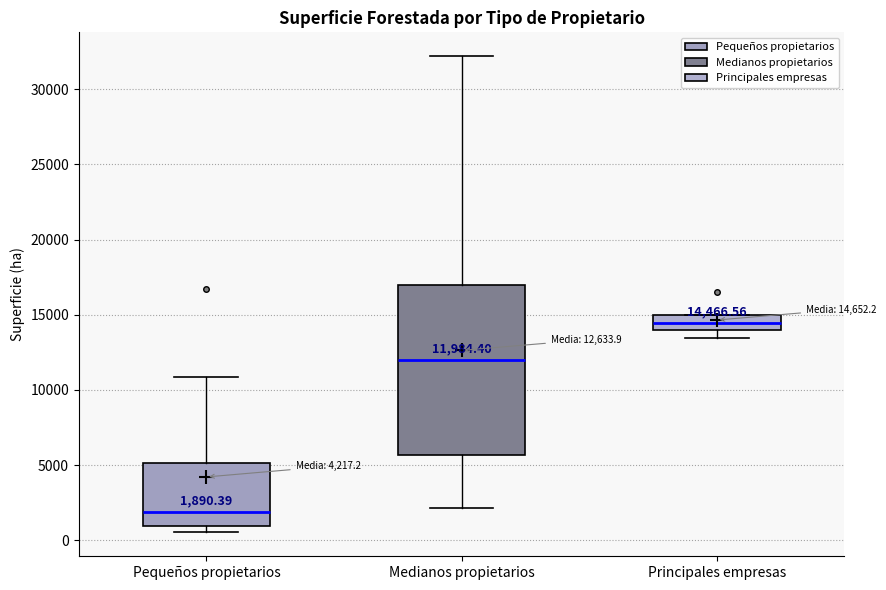

Which box is the tallest, from its lower edge to its upper edge?

Medianos propietarios